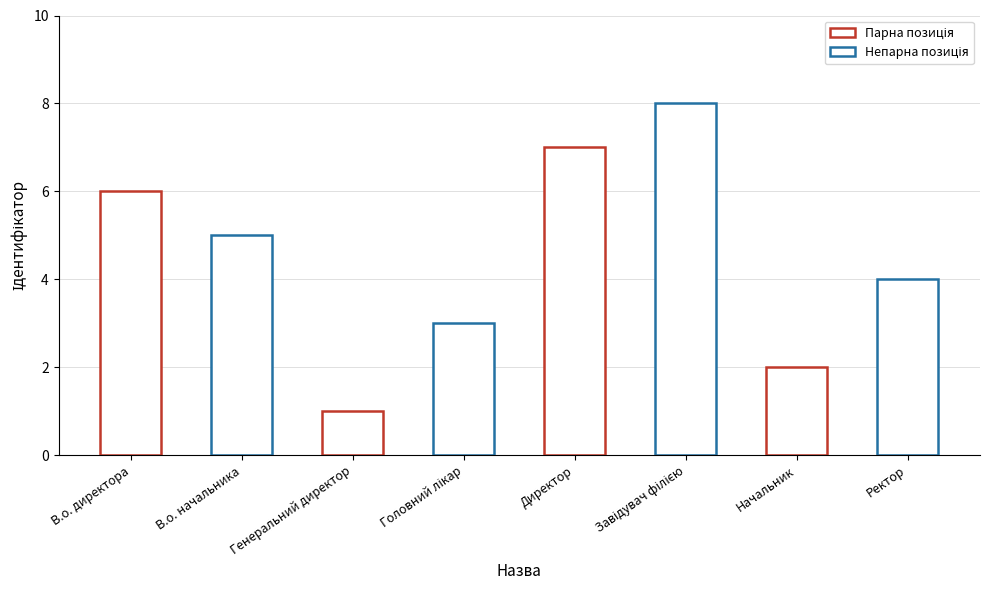

The chart shows a value of 10 at В.о. директора. True or false?

False